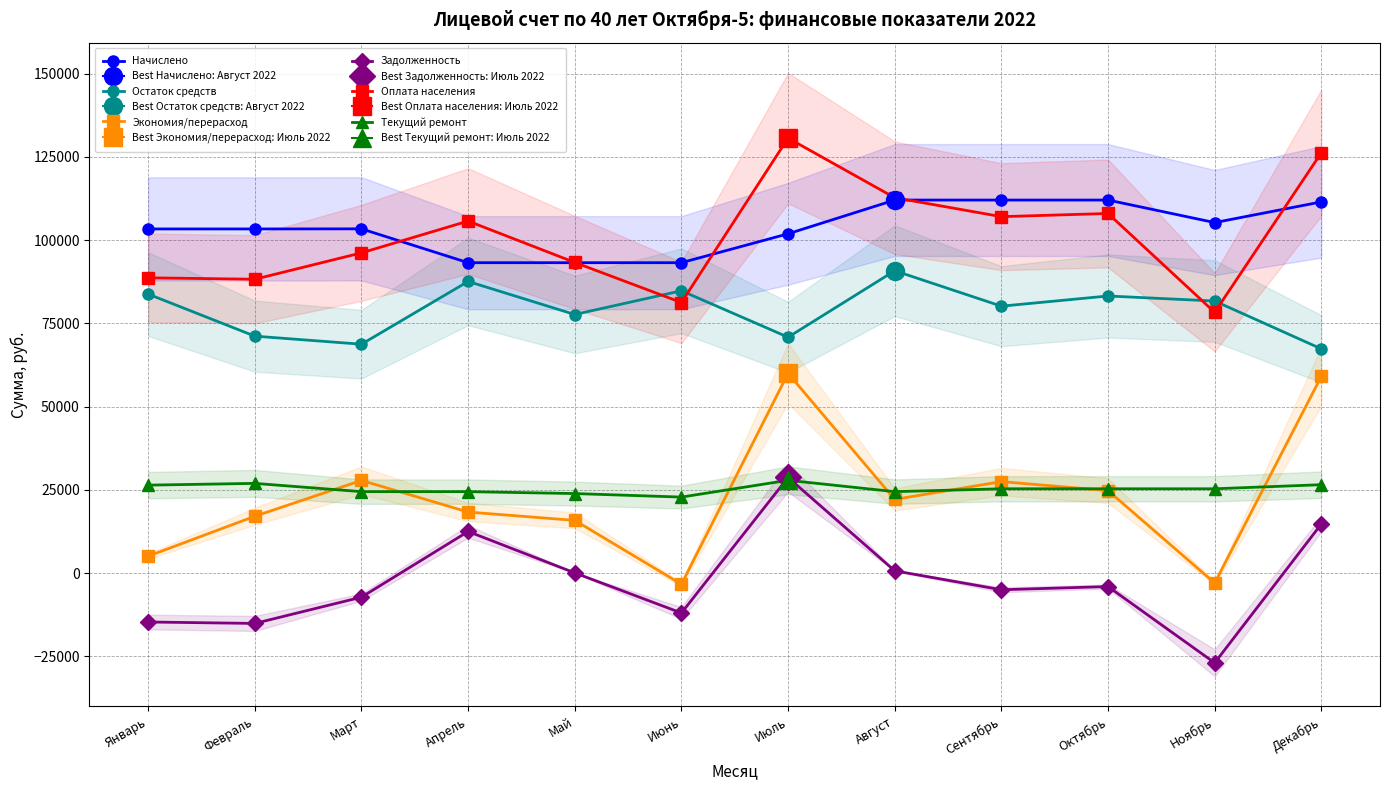

How many values in the Оплата населения series exceed 105732?

6